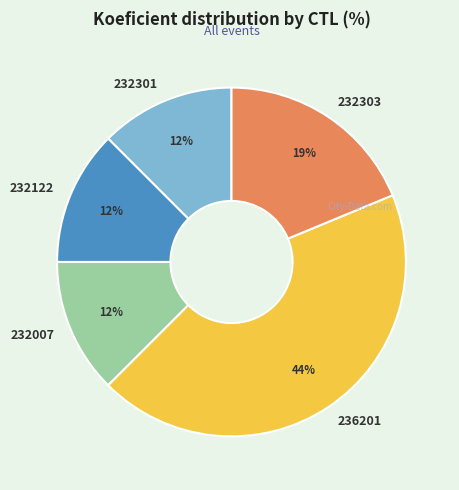

Is 232007 the majority of the pie?

No